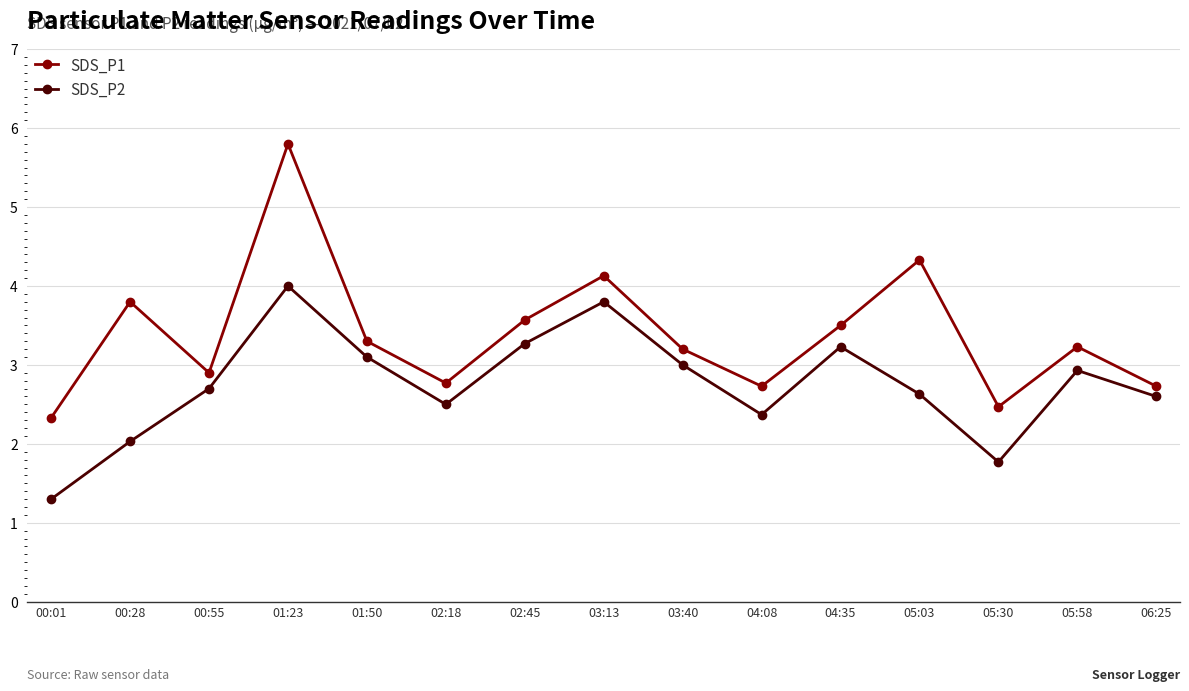

Does the chart have visible grid lines?

Yes